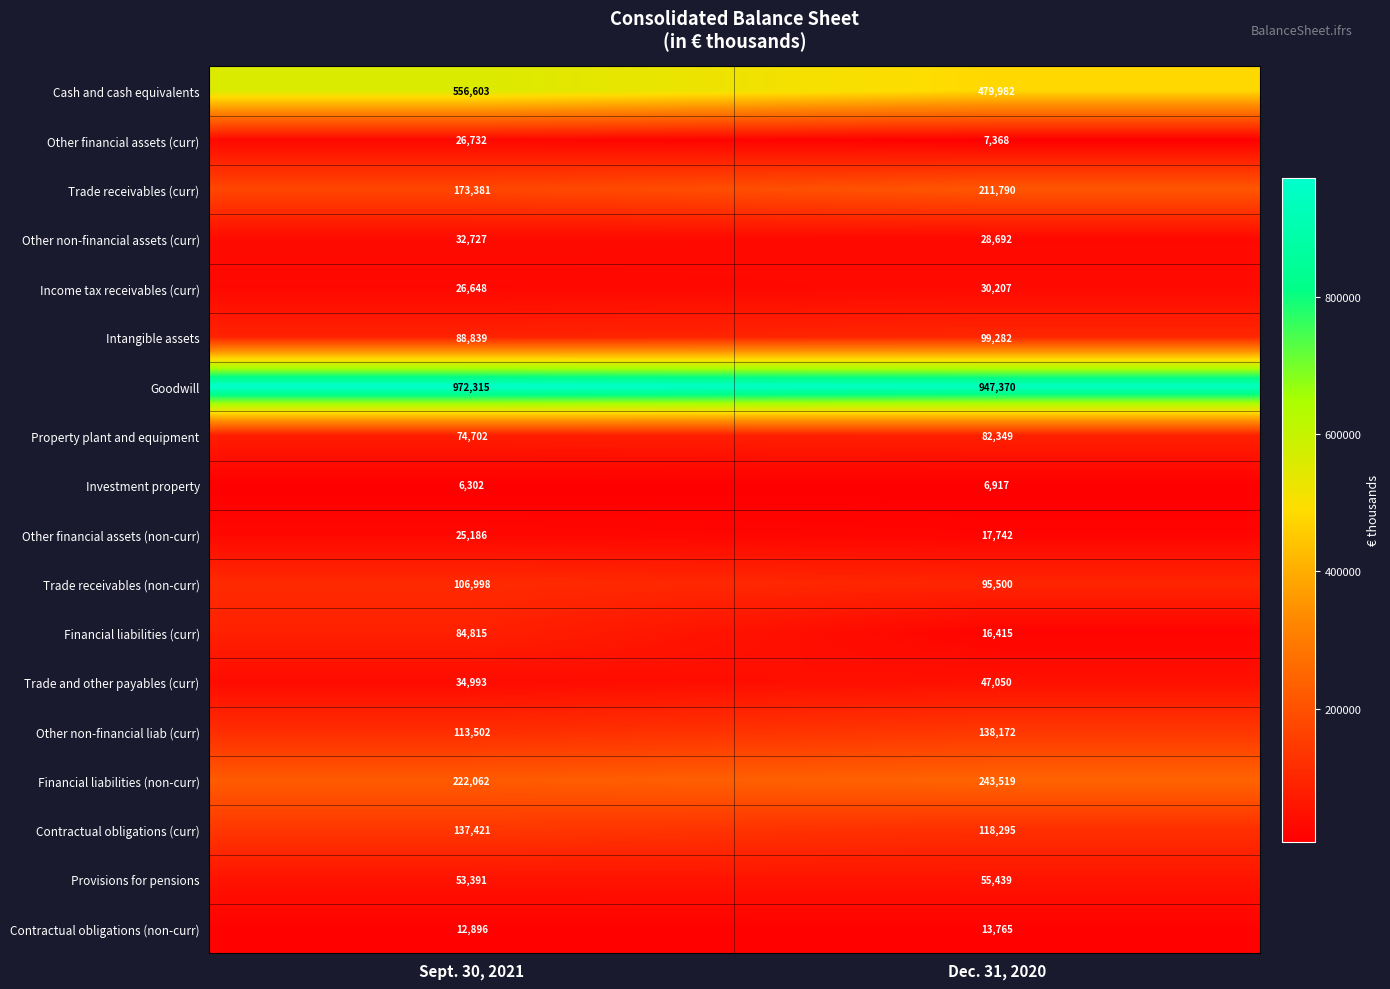

Which series changed the most between Sept. 30, 2021 and Dec. 31, 2020?

Cash and cash equivalents